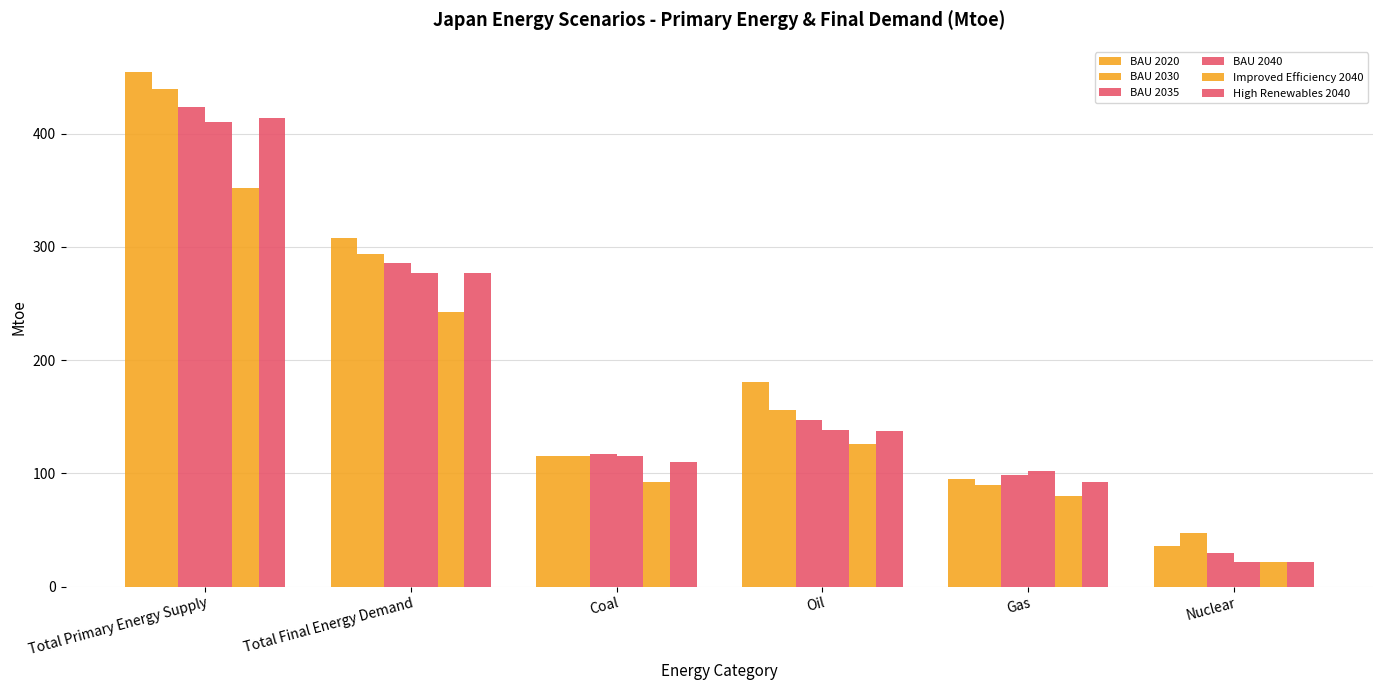

How many data points in BAU 2035 are less than 146?

3